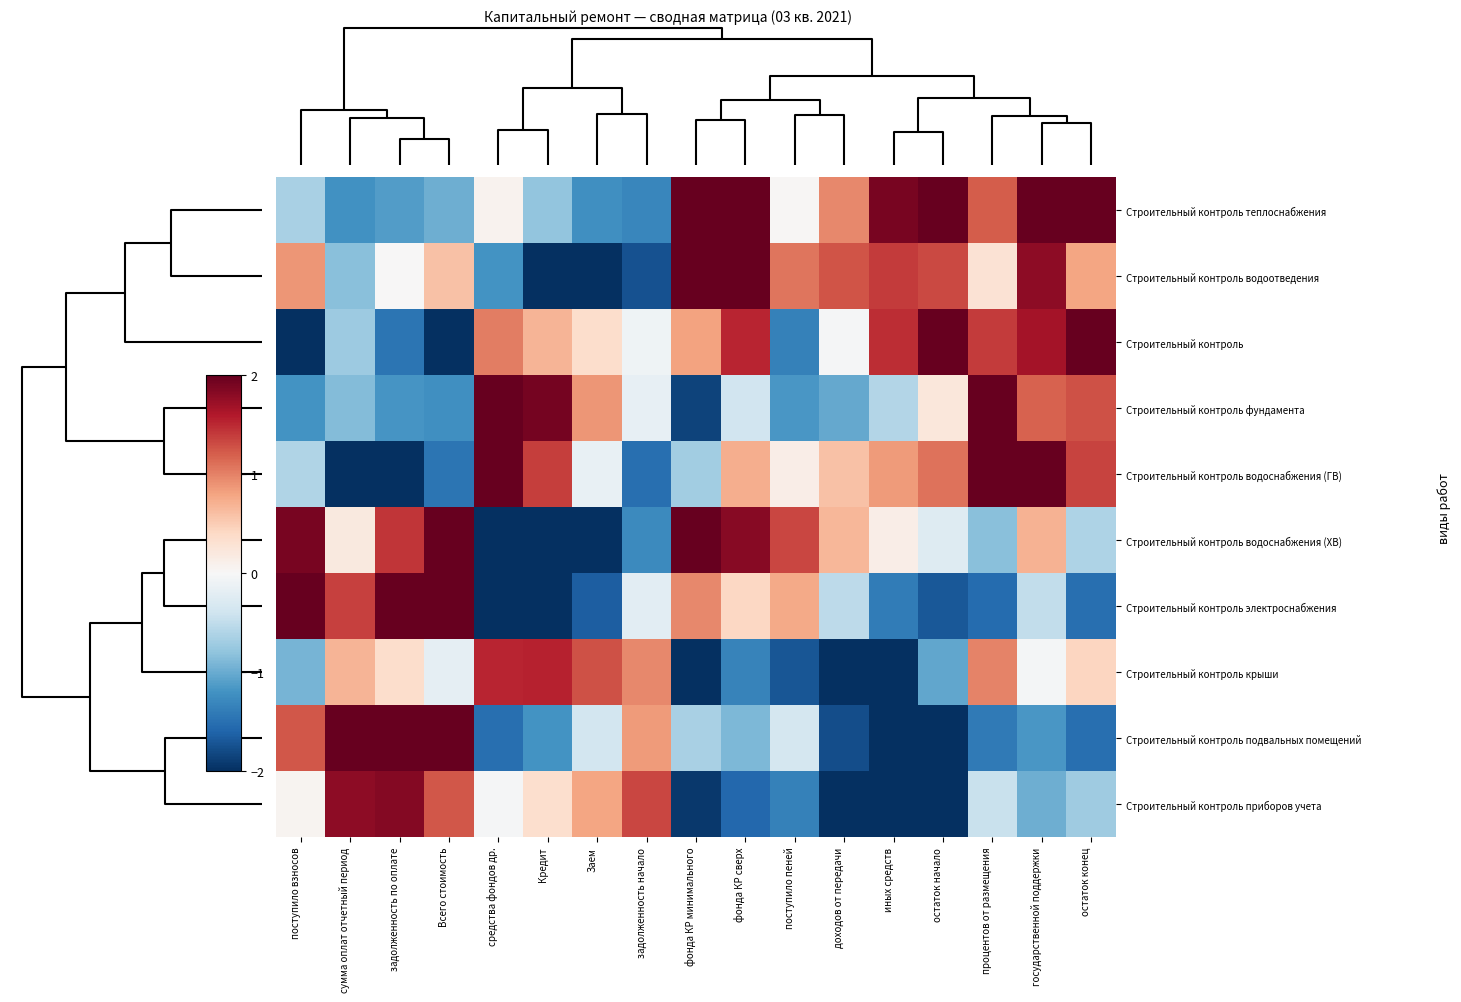

Which series has the largest total across all categories?

Строительный контроль теплоснабжения